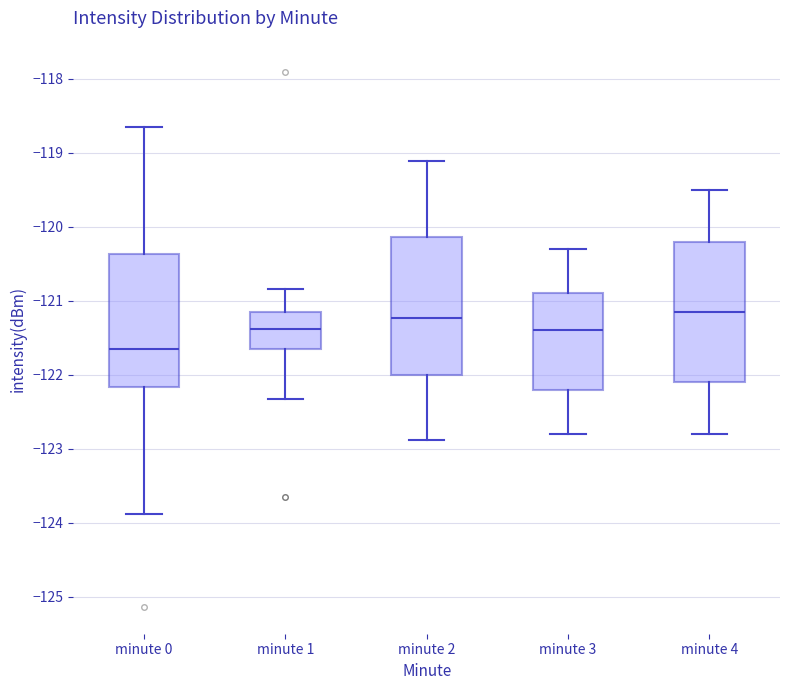

Reading left to right, transcribe this box plot: for each box, give where its median line is, the range the box spans, and where its two whiskers end, as read against the y-axis. The values are not printed on the chart, so give them approximately, as read against the axis.

minute 0: median -121.7, box -122.2 to -120.4, whiskers -123.9 to -118.7
minute 1: median -121.4, box -121.7 to -121.2, whiskers -122.3 to -120.8
minute 2: median -121.2, box -122.0 to -120.1, whiskers -122.9 to -119.1
minute 3: median -121.4, box -122.2 to -120.9, whiskers -122.8 to -120.3
minute 4: median -121.1, box -122.1 to -120.2, whiskers -122.8 to -119.5